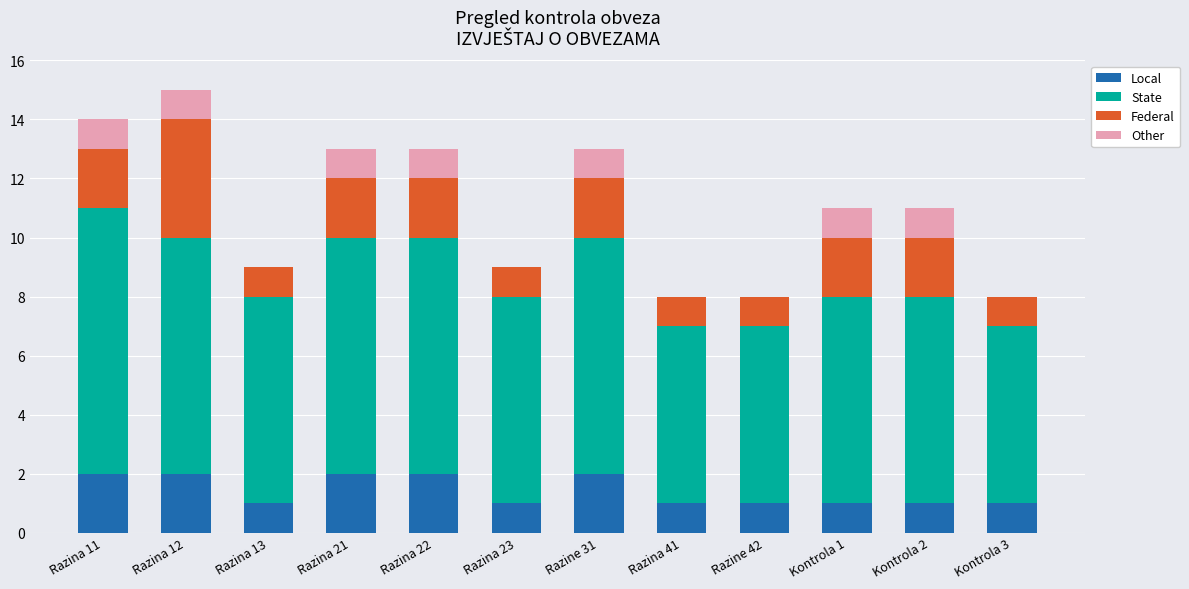

What is the total value across all series at Razina 23?

9